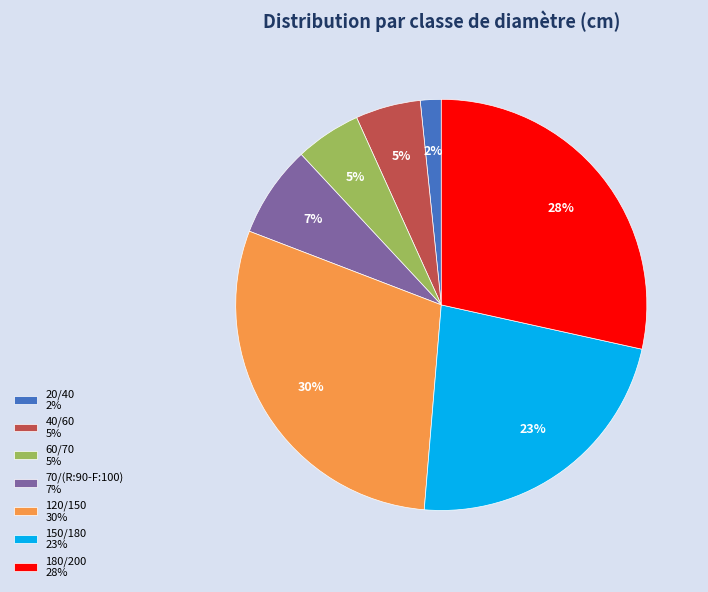

Do 120/150 30% and 150/180 23% together represent more than half of the pie?

Yes